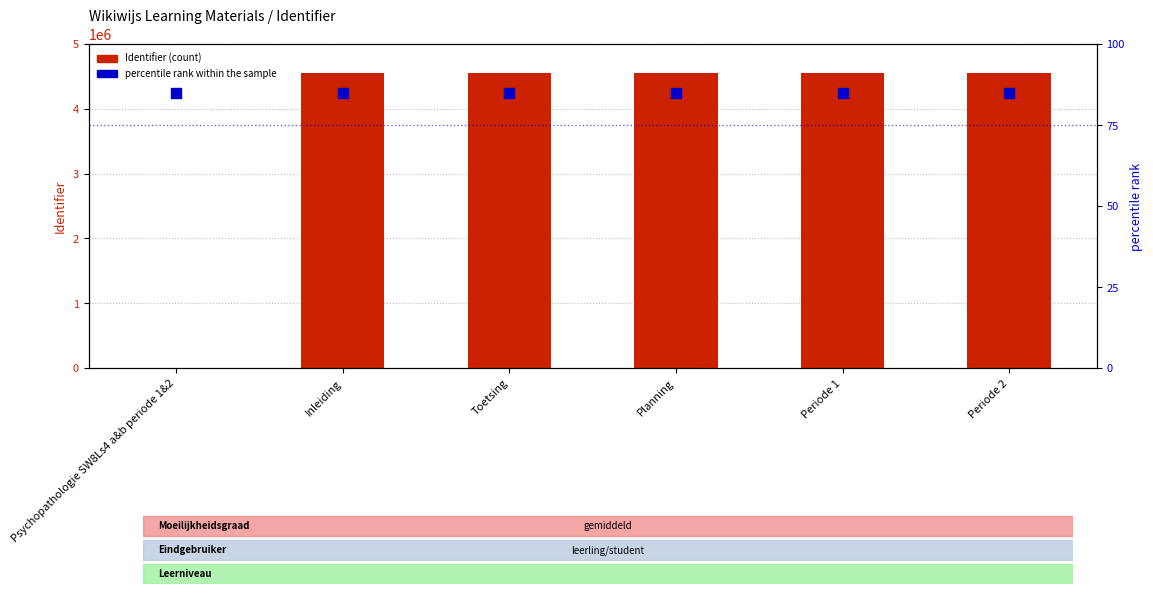

Which series has the largest total across all categories?

Identifier